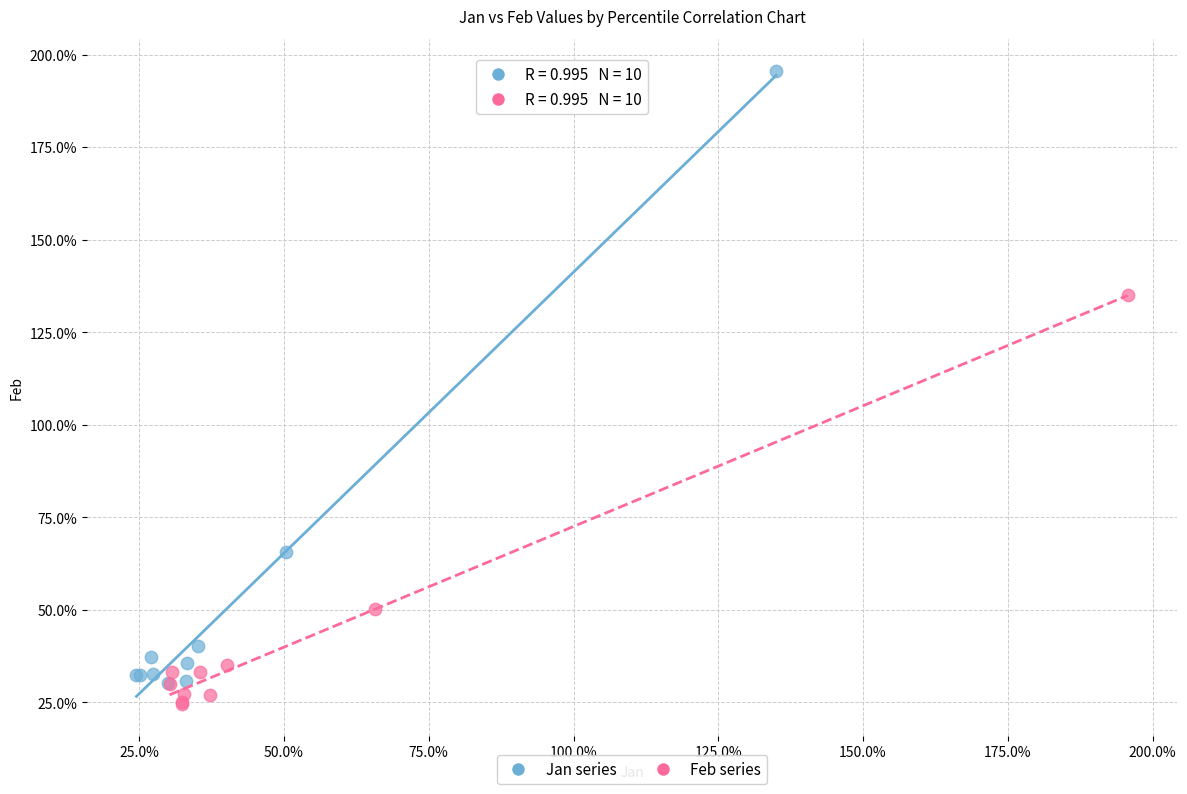

Which series reaches the minimum Y coordinate?

Feb series